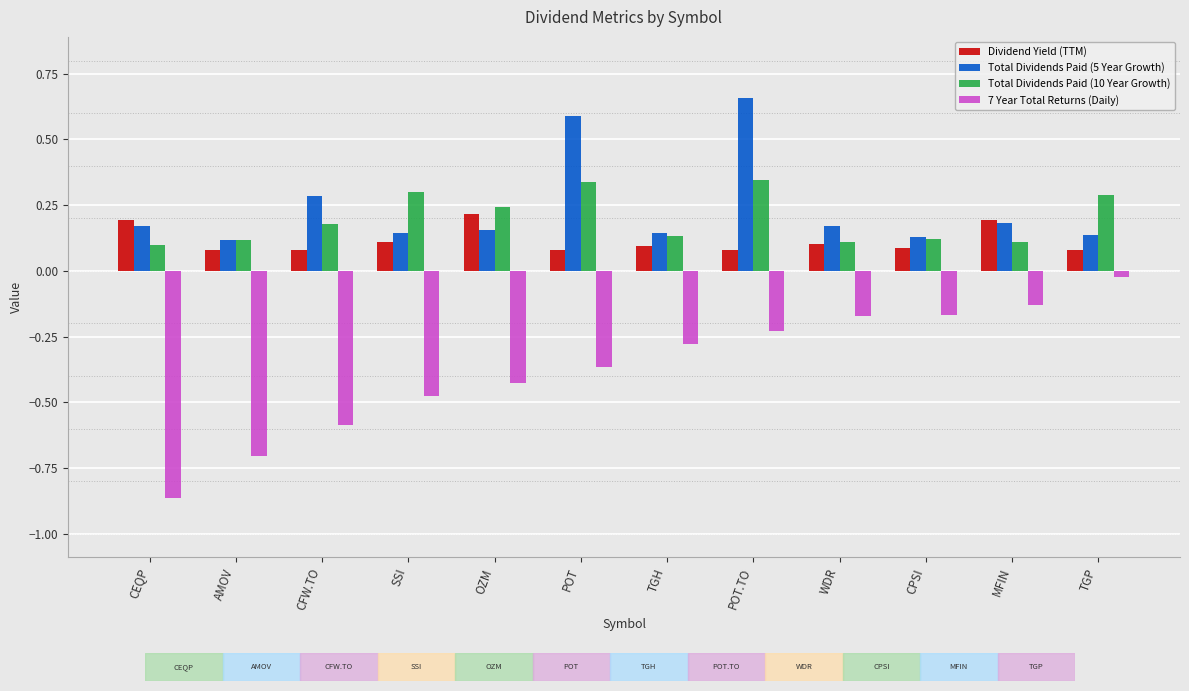

How many bars are there in each group?

4